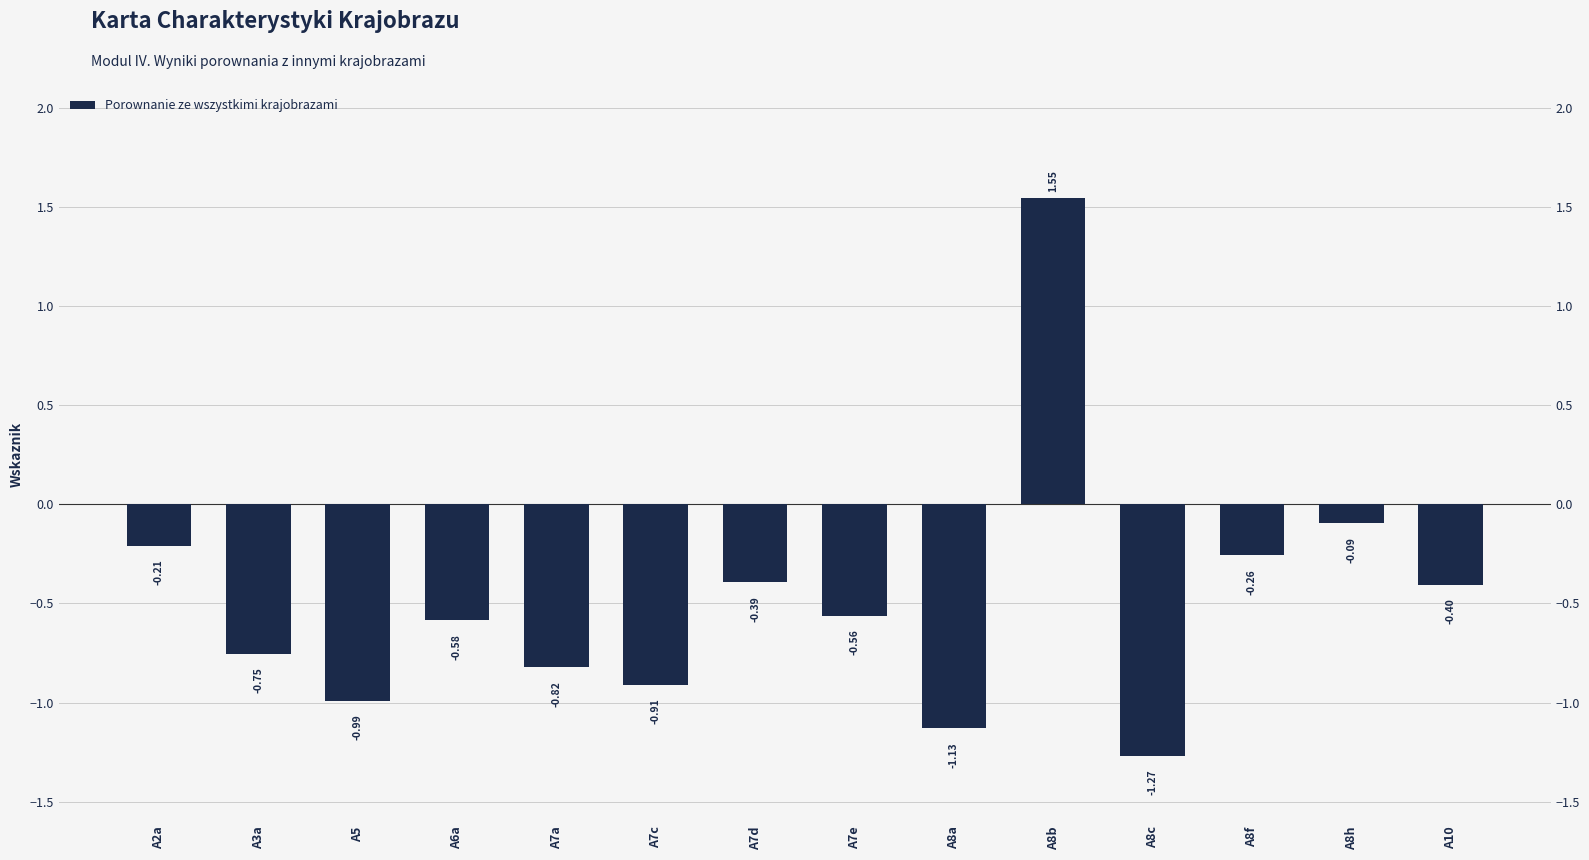

How many values are above zero?

1